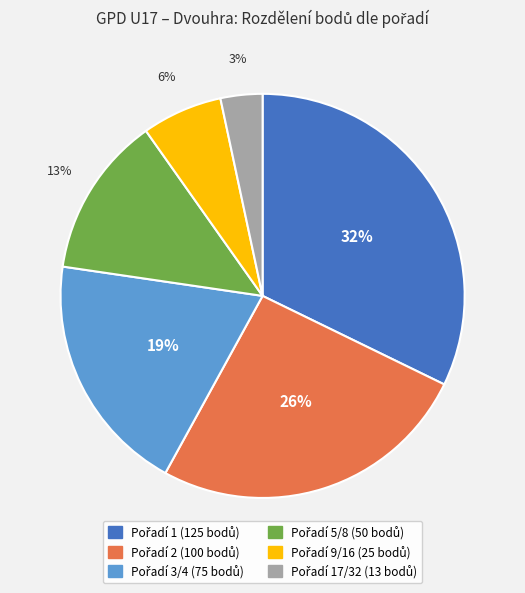

To the nearest percent, what is the average slice percentage?

17%